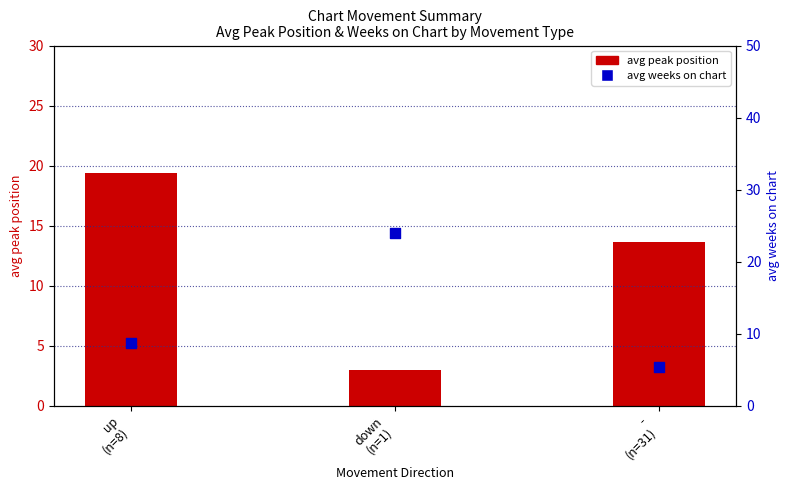

Which series has the largest total across all categories?

avg weeks on chart